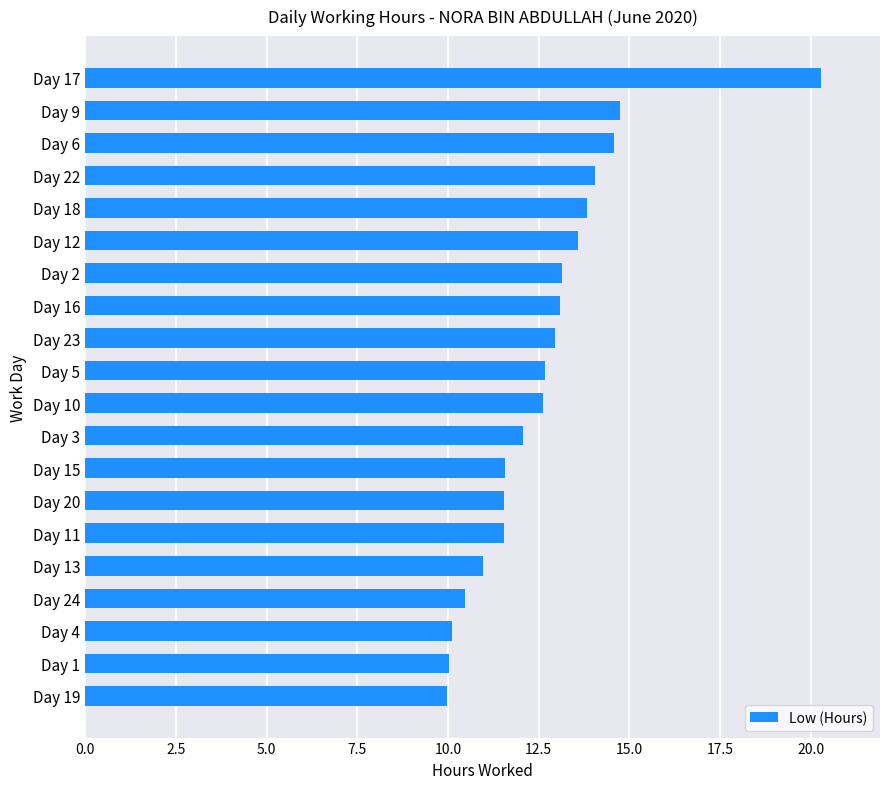

How many bars are there in total?

20